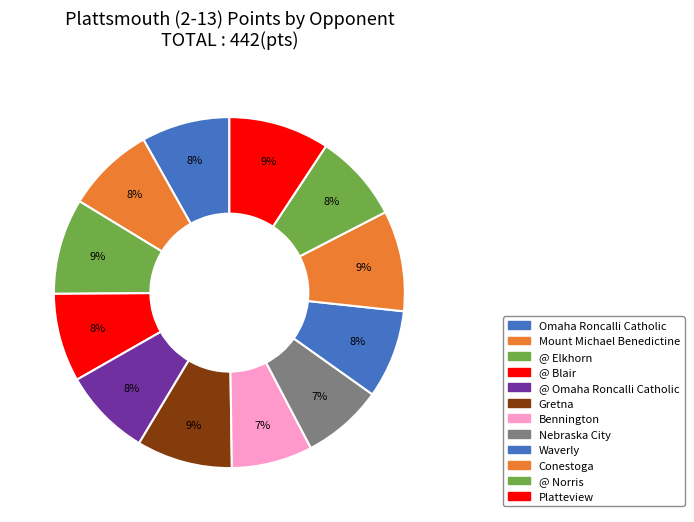

How many slices are in this pie chart?

12